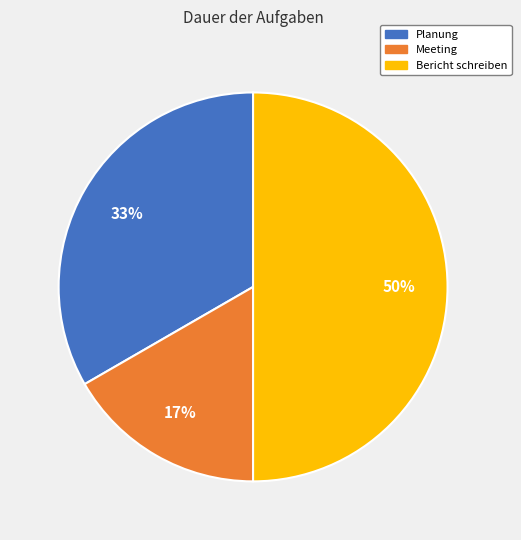

To the nearest percent, what is the difference between the largest and smallest slice percentages?

33%